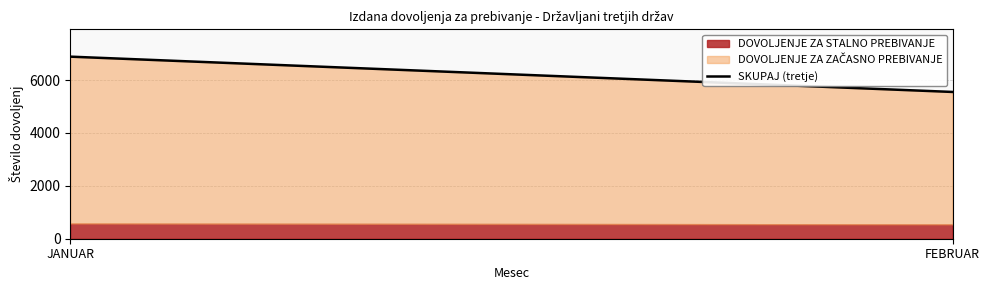

At which label is the value closest to 6217?

FEBRUAR